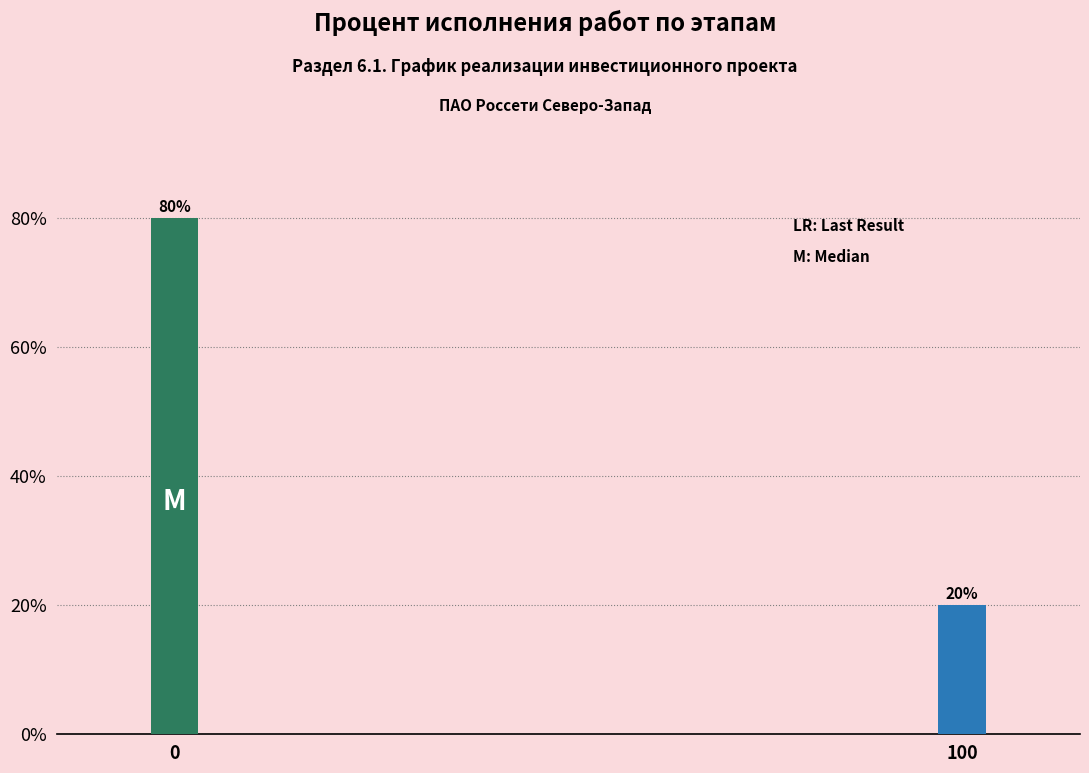

Reading right to left, what are all the values shown in this chart?

20	80